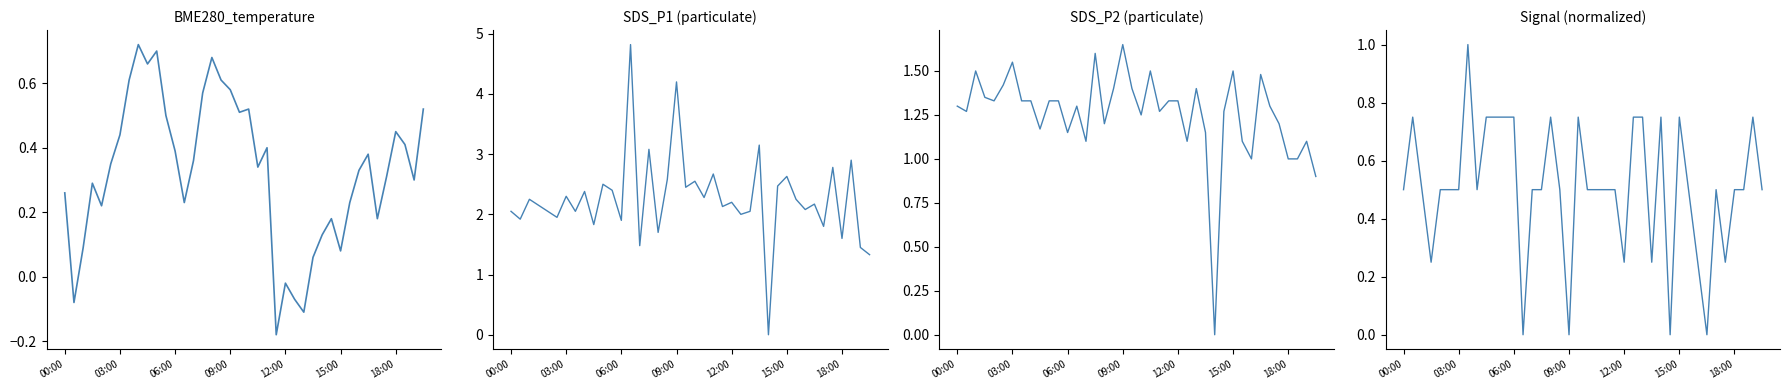

Does the chart display data point markers on the line(s)?

No